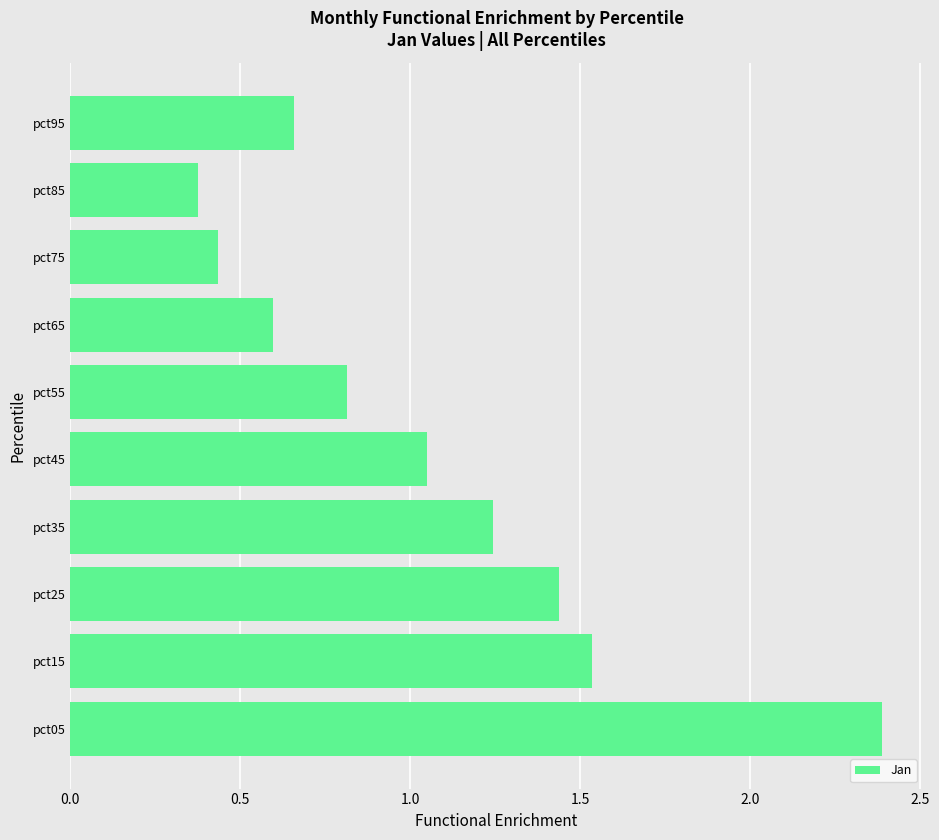

List the labels in order of value, smallest first.

pct85, pct75, pct65, pct95, pct55, pct45, pct35, pct25, pct15, pct05